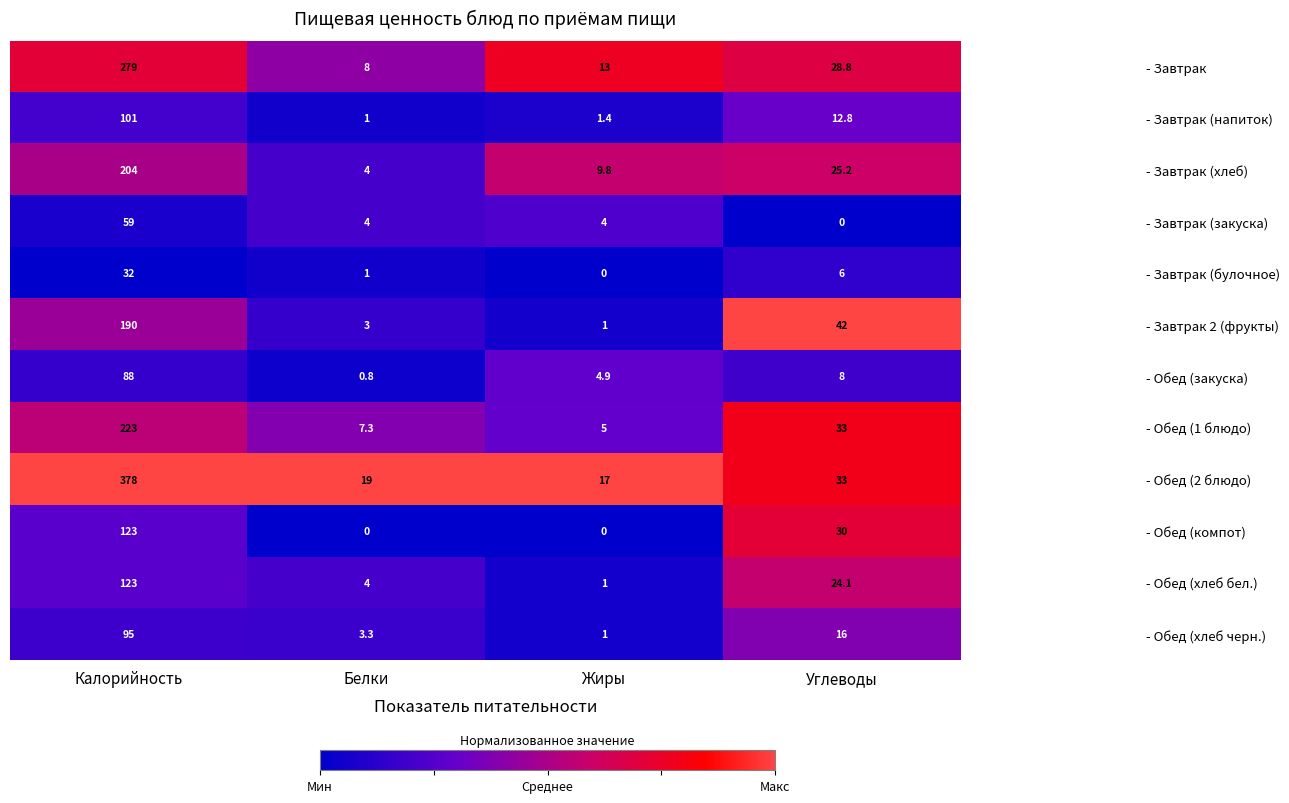

How many positive values does the - Завтрак (булочное) series have?

3